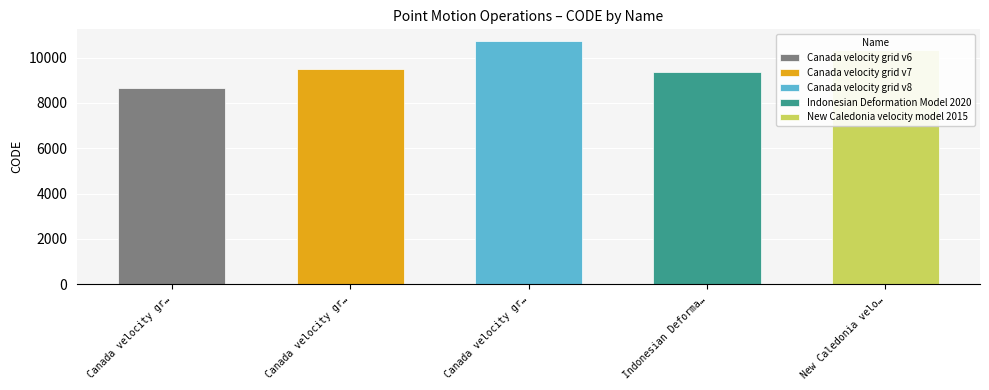

At which category does the chart reach its peak across all series?

Canada velocity grid v8